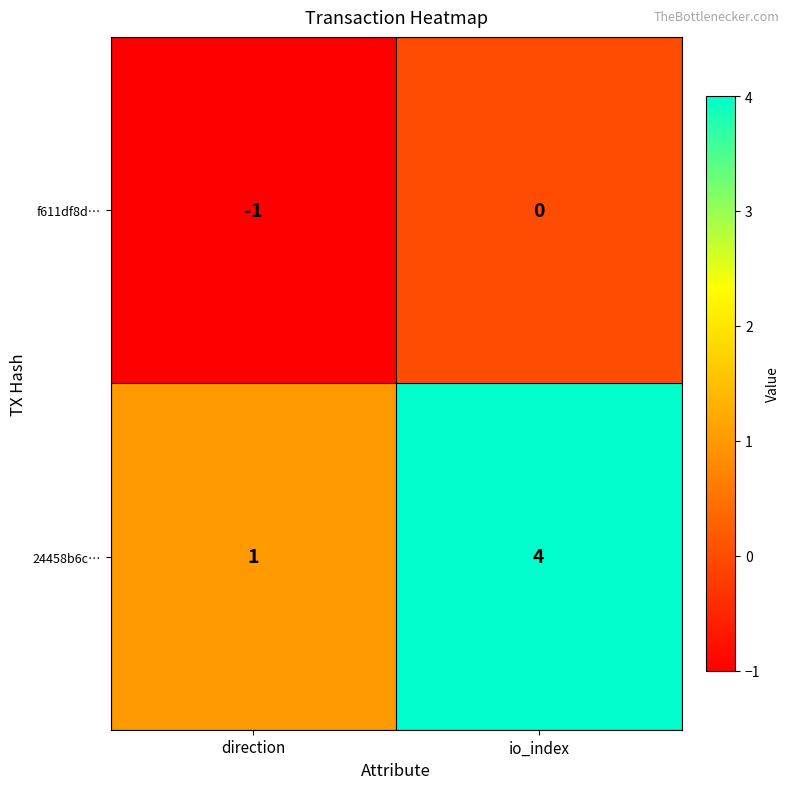

What is the highest value of the 24458b6c… series?

4